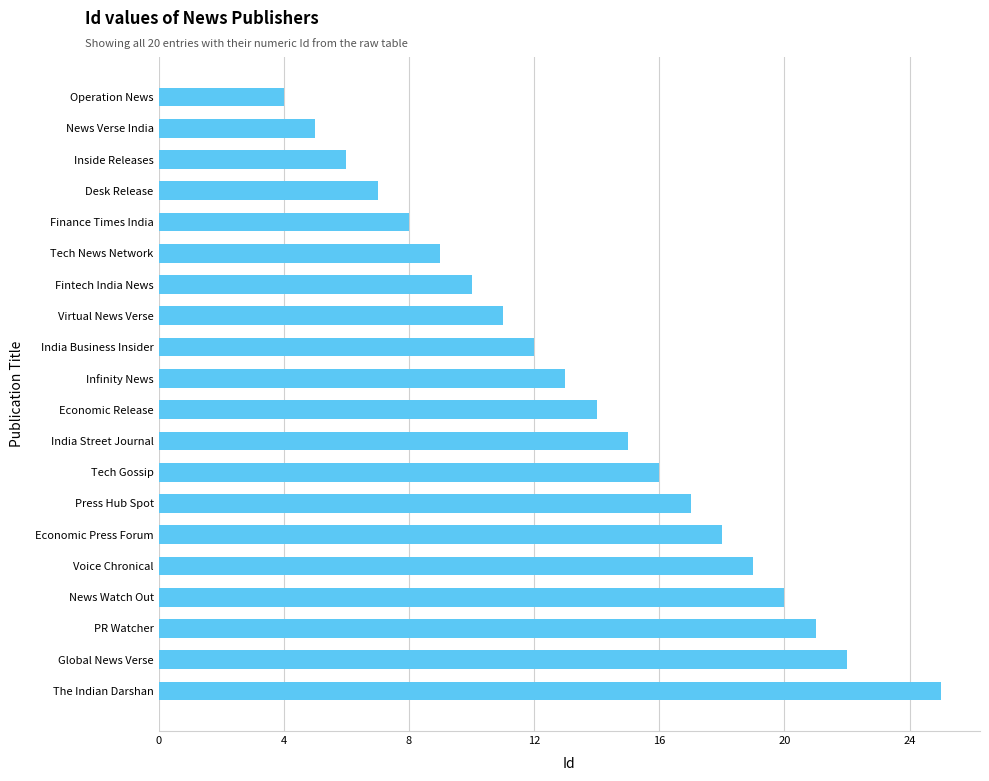

Reading bottom to top, transcribe all the data shown in this chart.

25	22	21	20	19	18	17	16	15	14	13	12	11	10	9	8	7	6	5	4